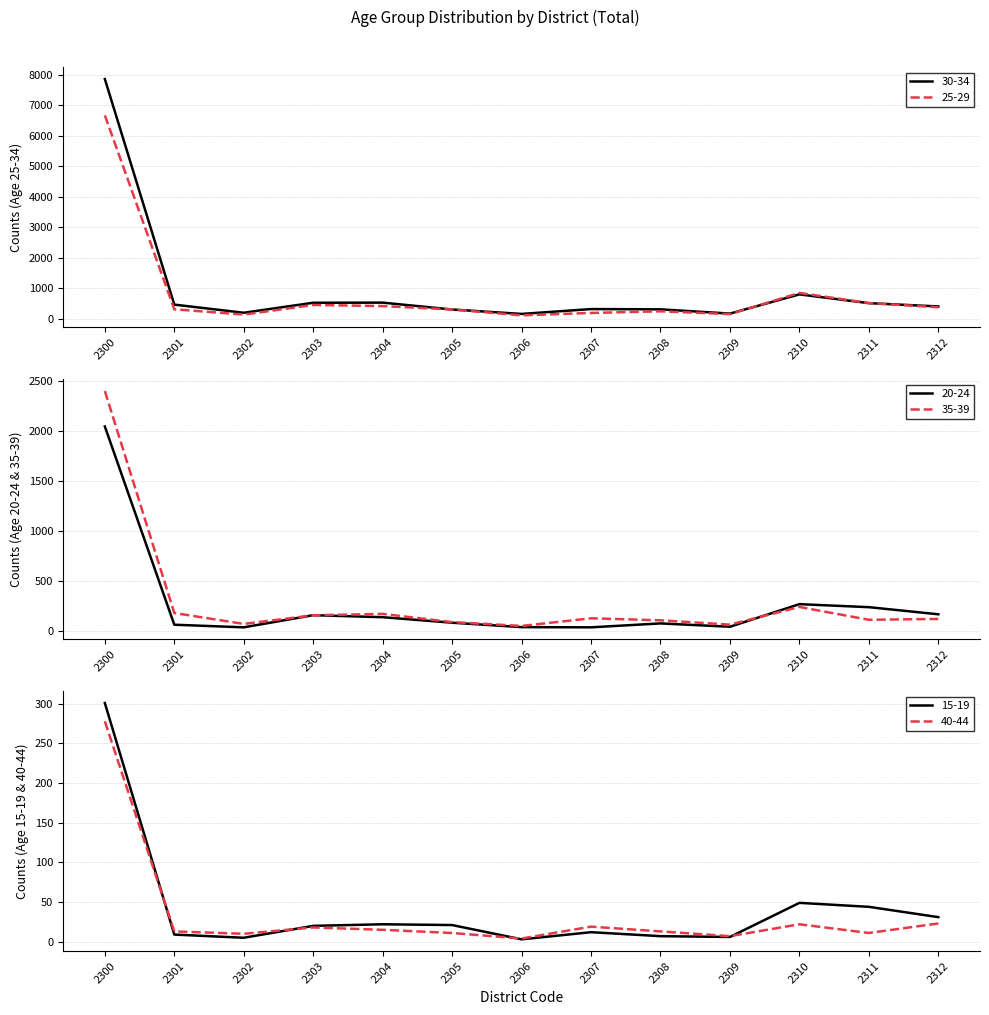

What is the difference between the maximum and minimum values in the 35-39 series?

2342